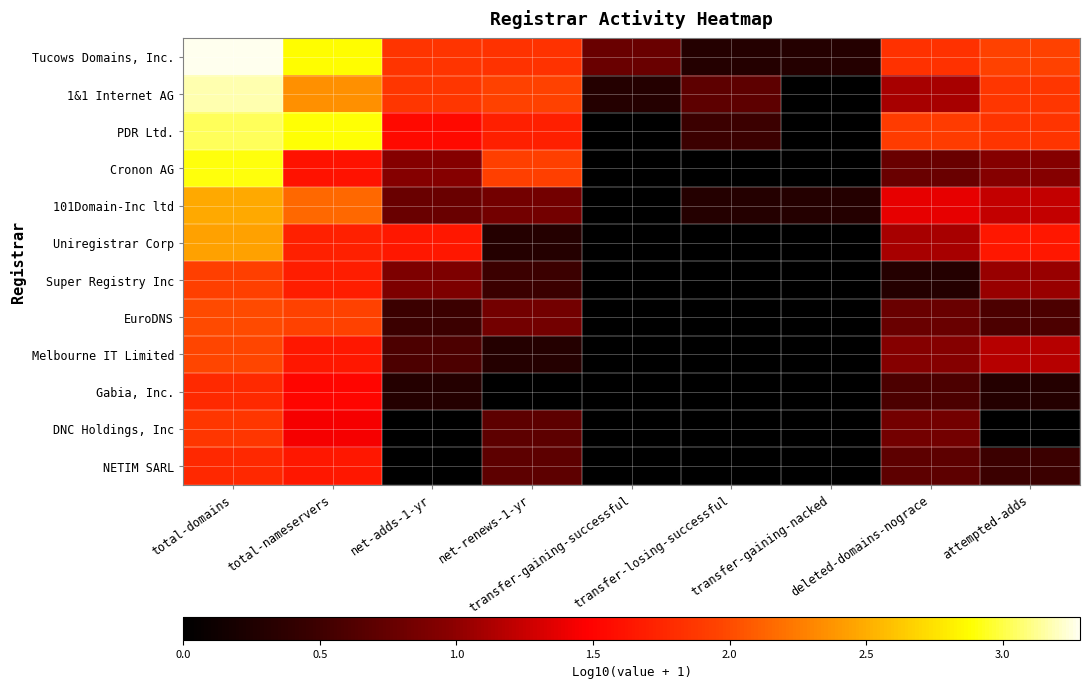

What is the maximum value shown in the chart?

3.3